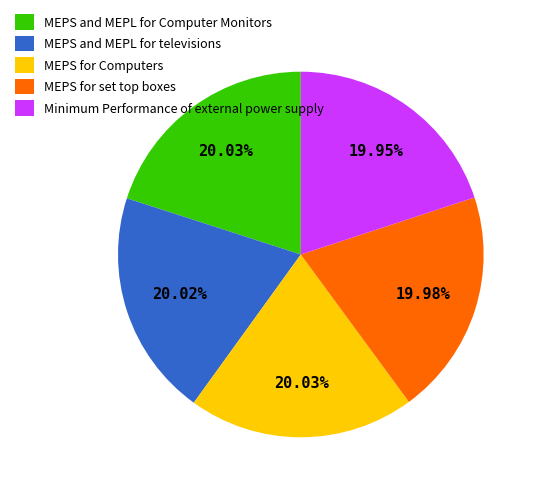

True or false: Minimum Performance of external power supply accounts for 8% of the total.

False